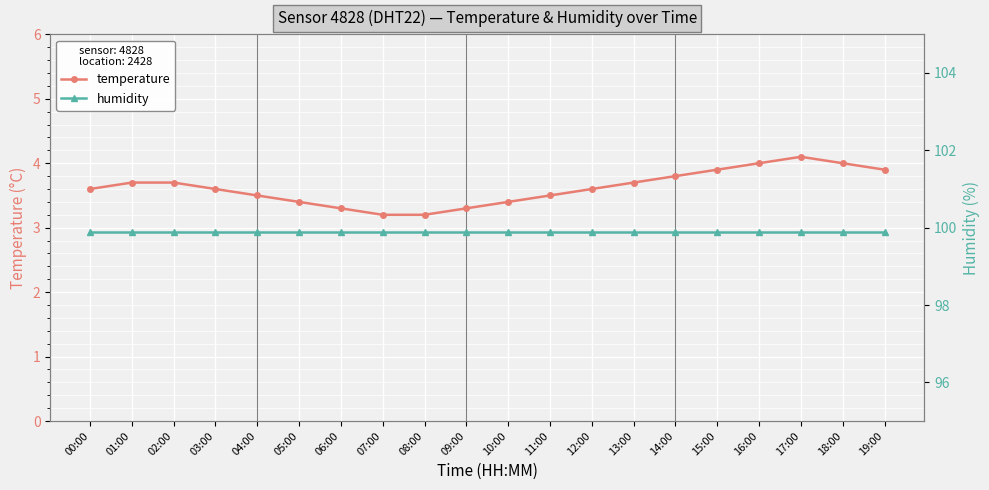

What is the approximate value of humidity at 16:00?

99.9